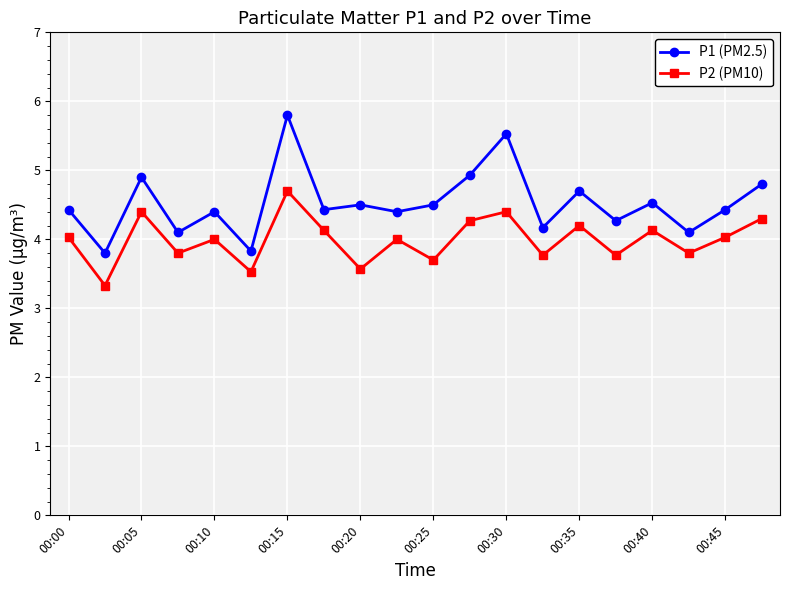

What is the value of the P1 (PM2.5) point at the 9th from the left?

4.5